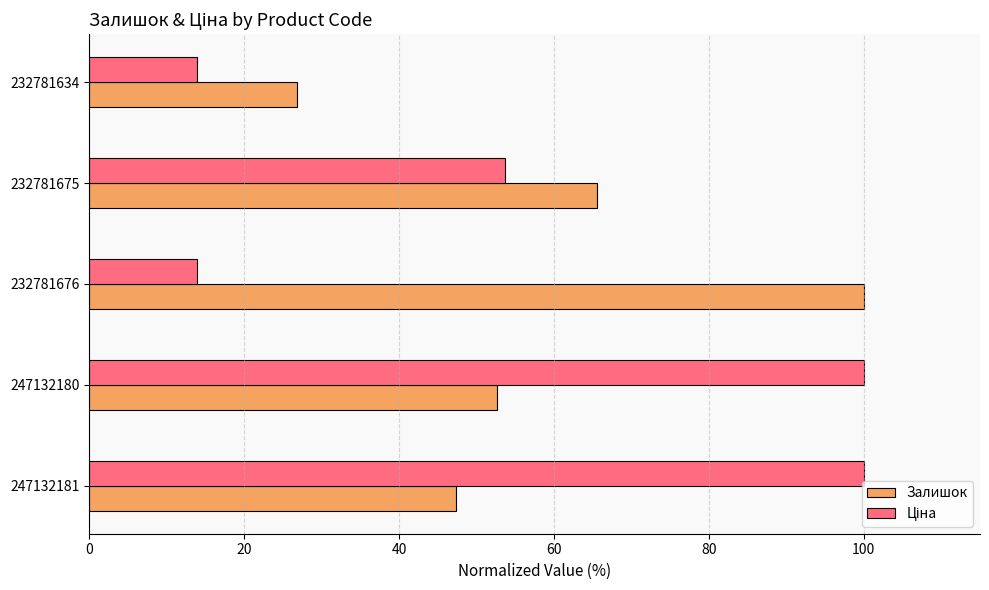

What is the minimum value shown in the chart?

14.0